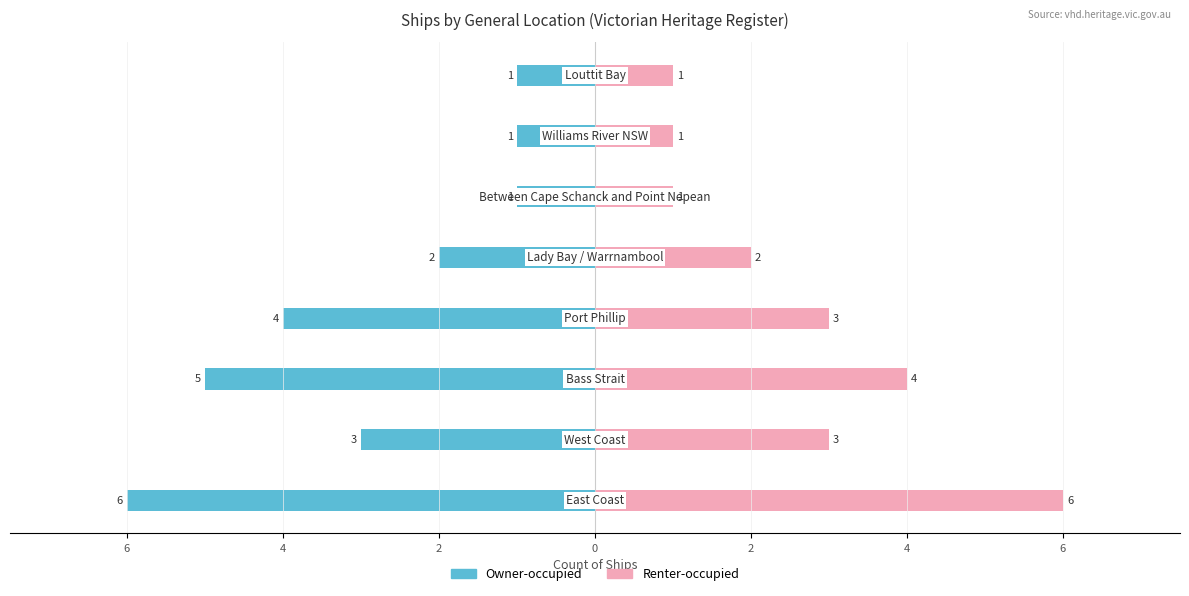

What is the approximate value of Renter-occupied at 7?

1